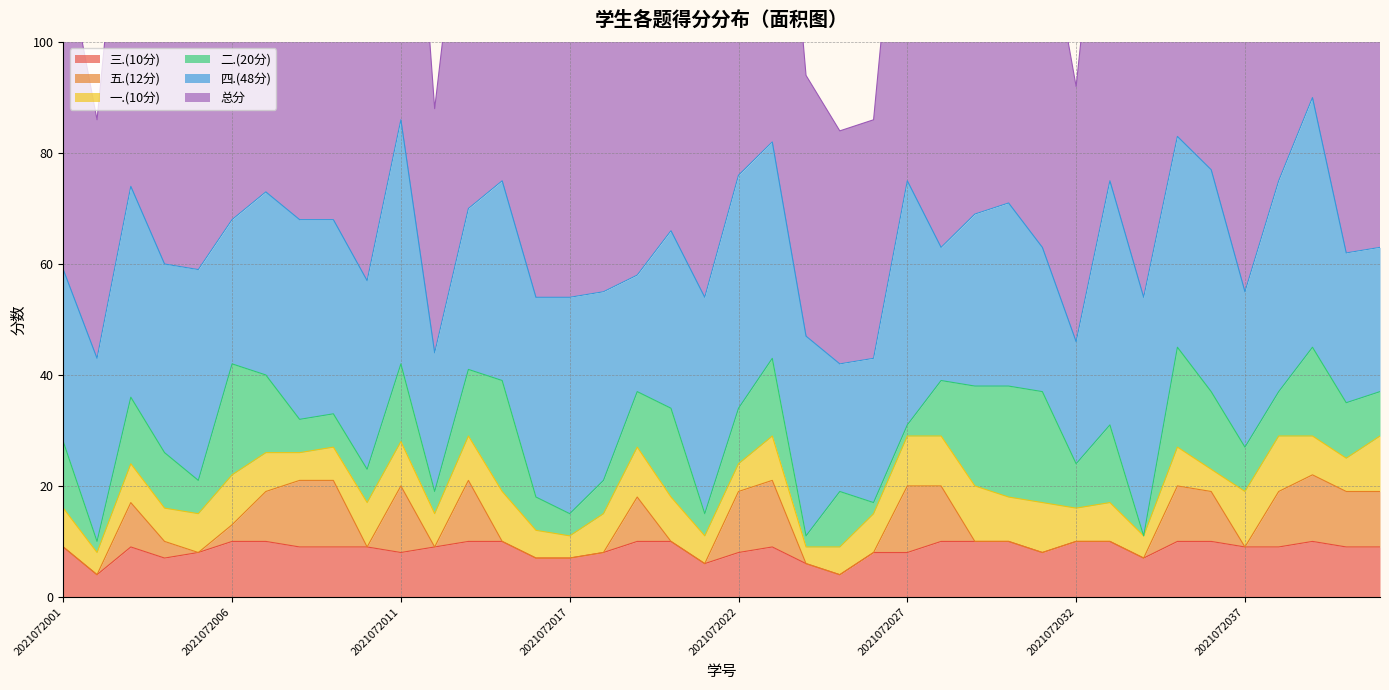

Is the value of 三.(10分) at 2021072034 greater than the value of 四.(48分) at 2021072039?

No